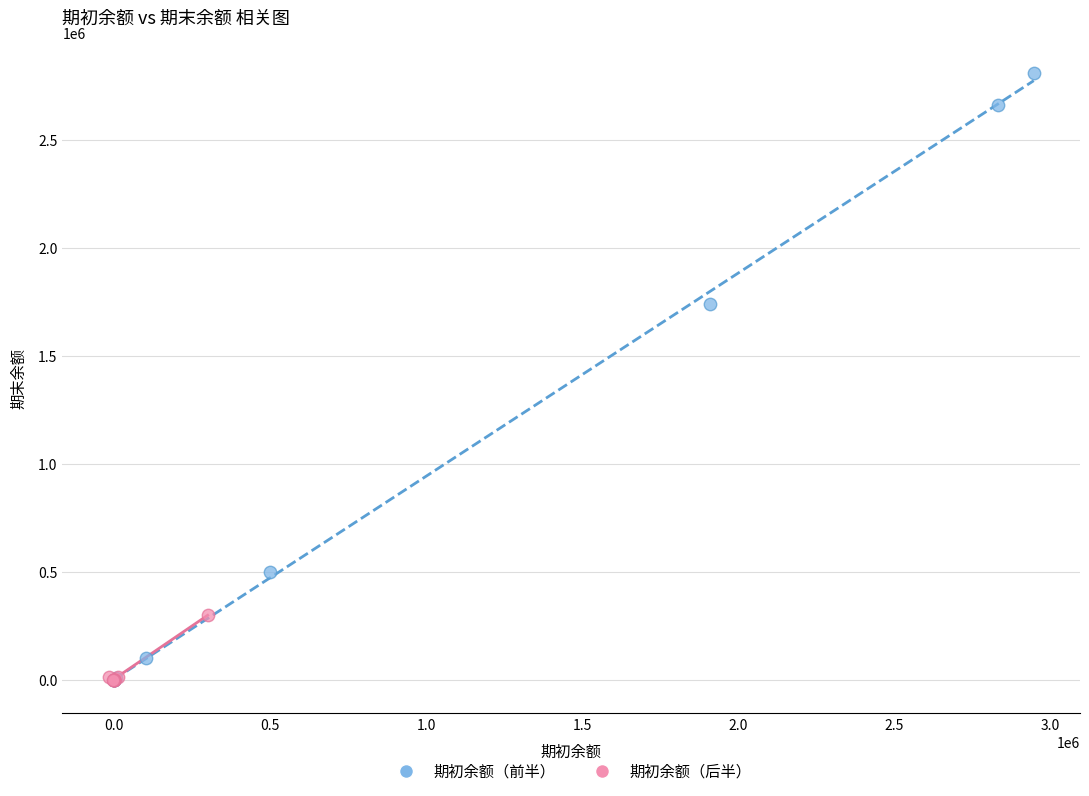

Which series has the widest spread of Y values?

期初余额（前半）